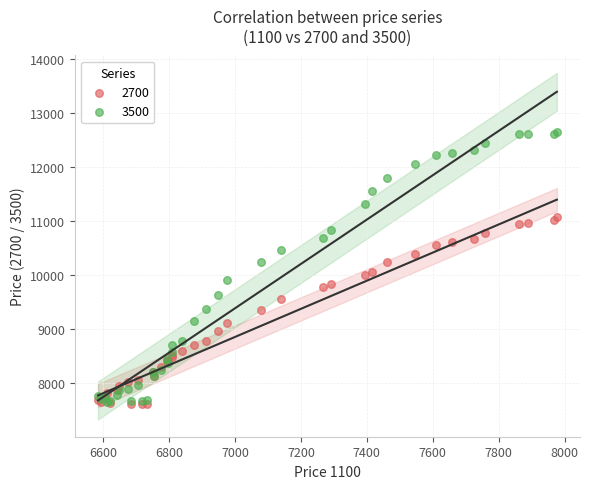

What are all the series names shown in the legend?

2700, 3500